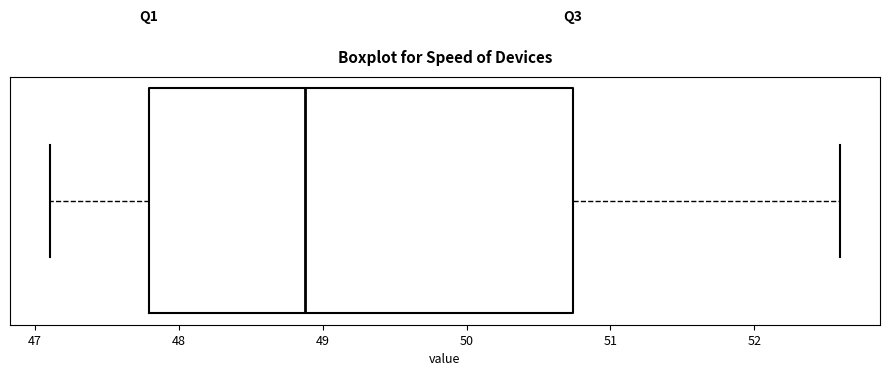

Read this box plot against the x-axis: the position of the median line, the range covered by the box, and the ends of both whiskers. The values are not printed on the chart, so give them approximately, as read against the axis.

median 48.9, box 47.8 to 50.7, whiskers 47.1 to 52.6